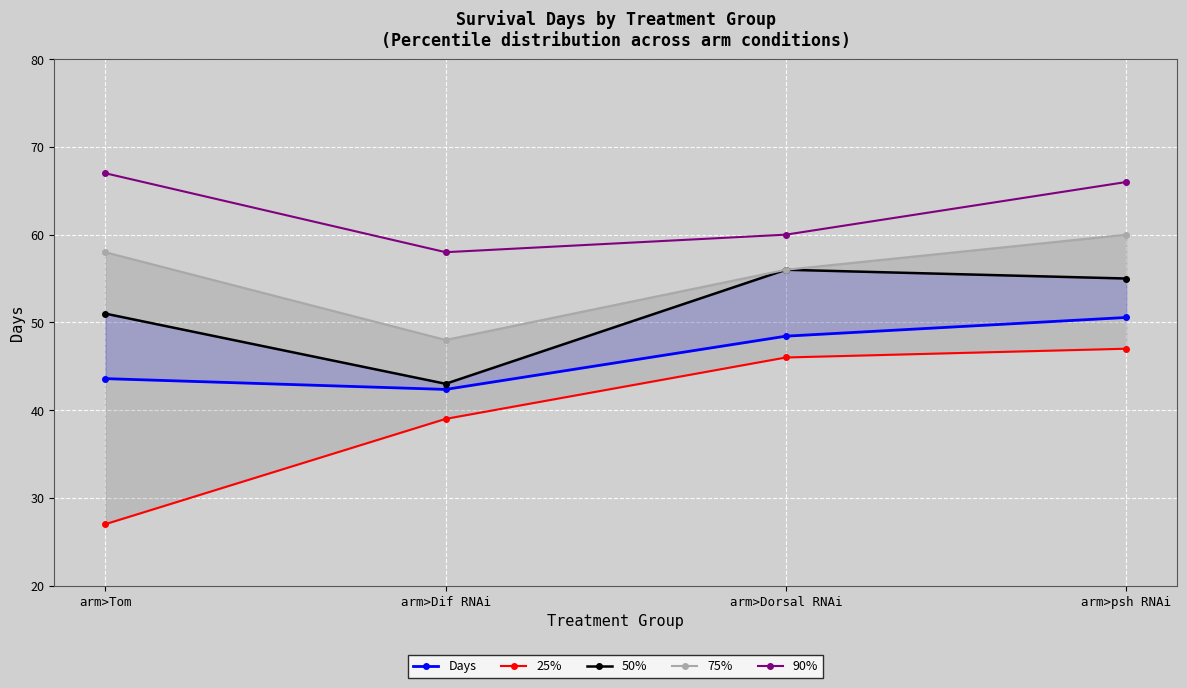

What is the difference between the second highest and minimum values in the 25% series?

19.0